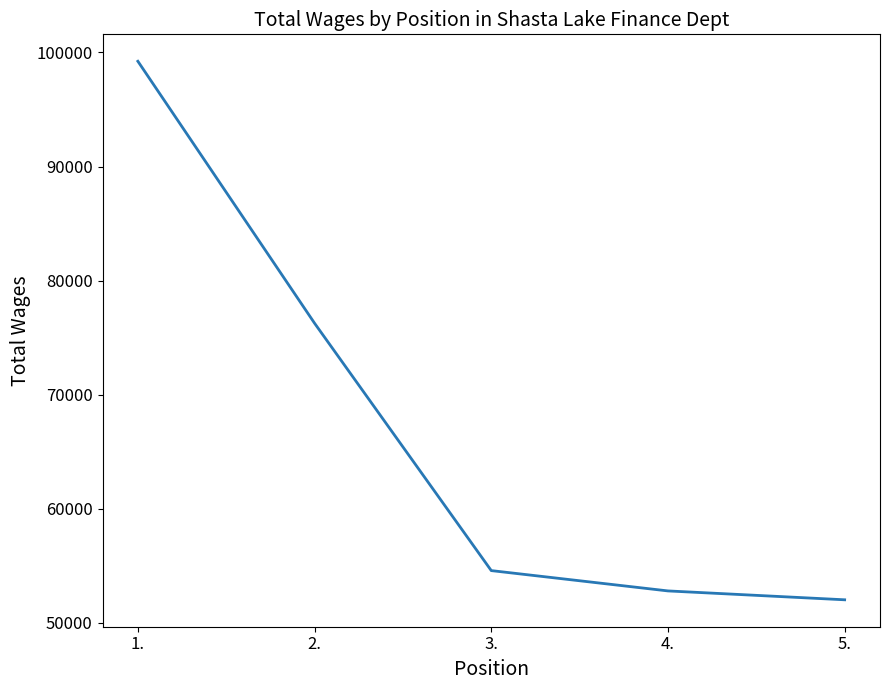

Is it true that the value at 2. is 47141?

False